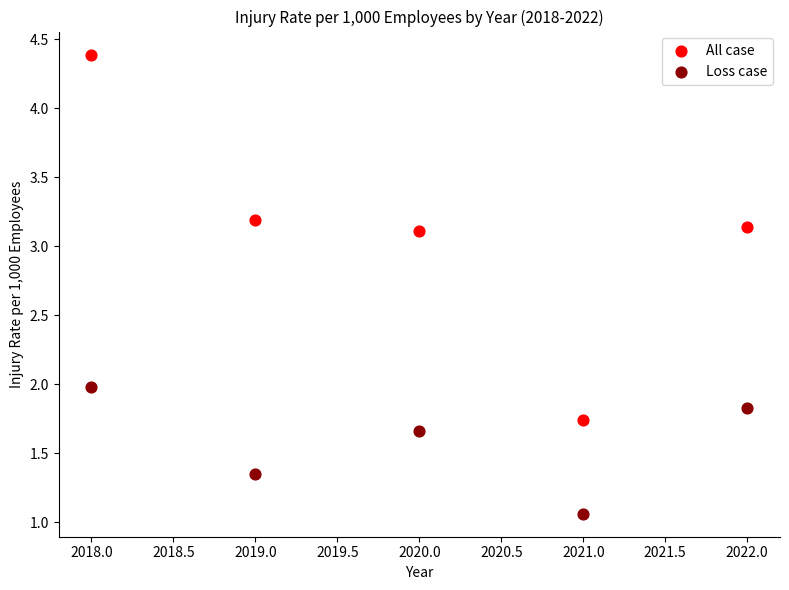

Across all data points, what is the average X value?

2020.0